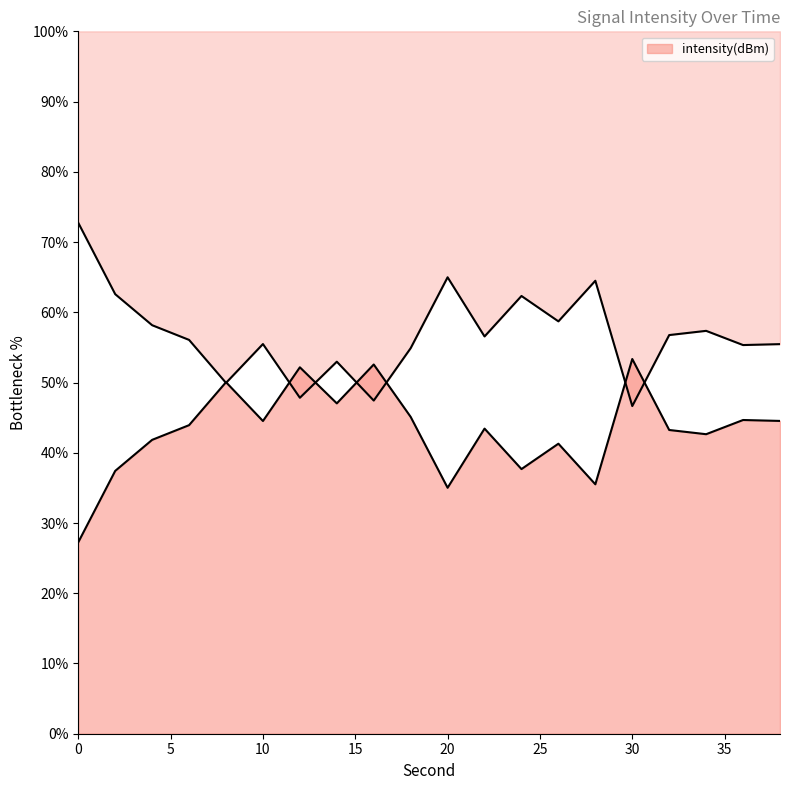

The value at 32 is 56.8. True or false?

True